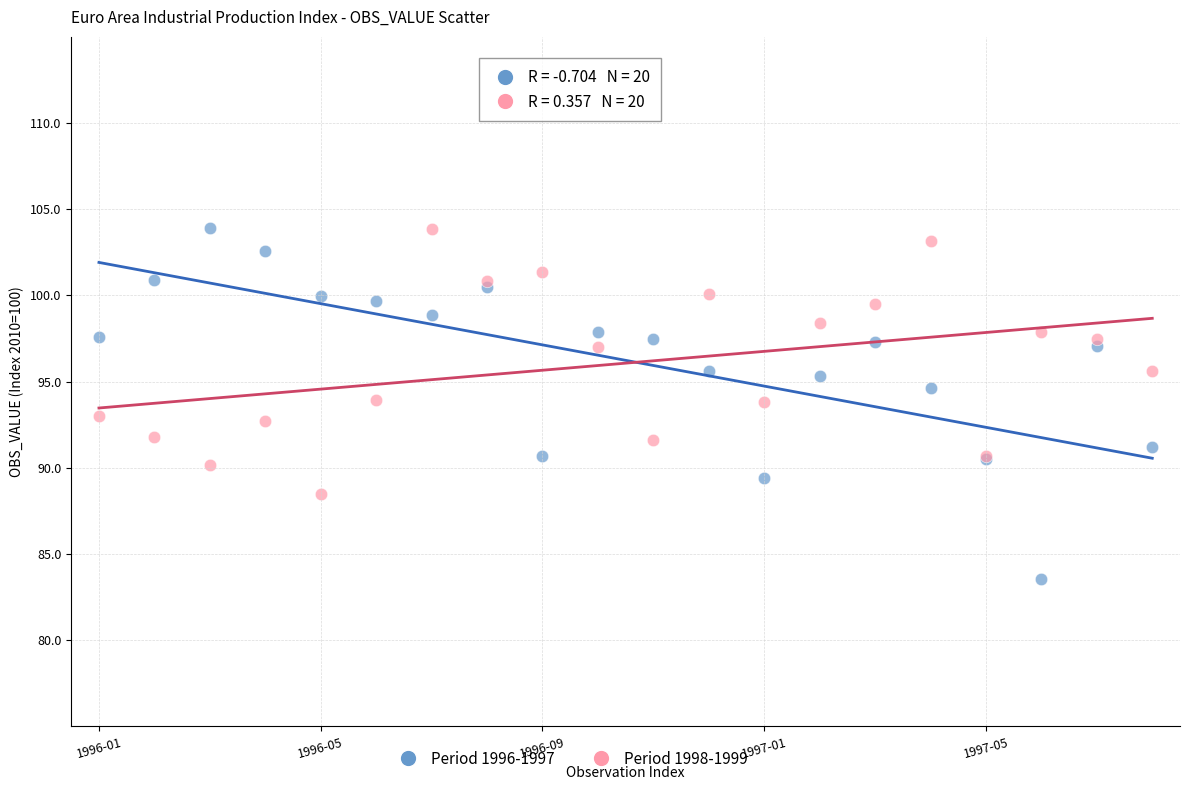

Which series has the widest spread of Y values?

Period 1996-1997